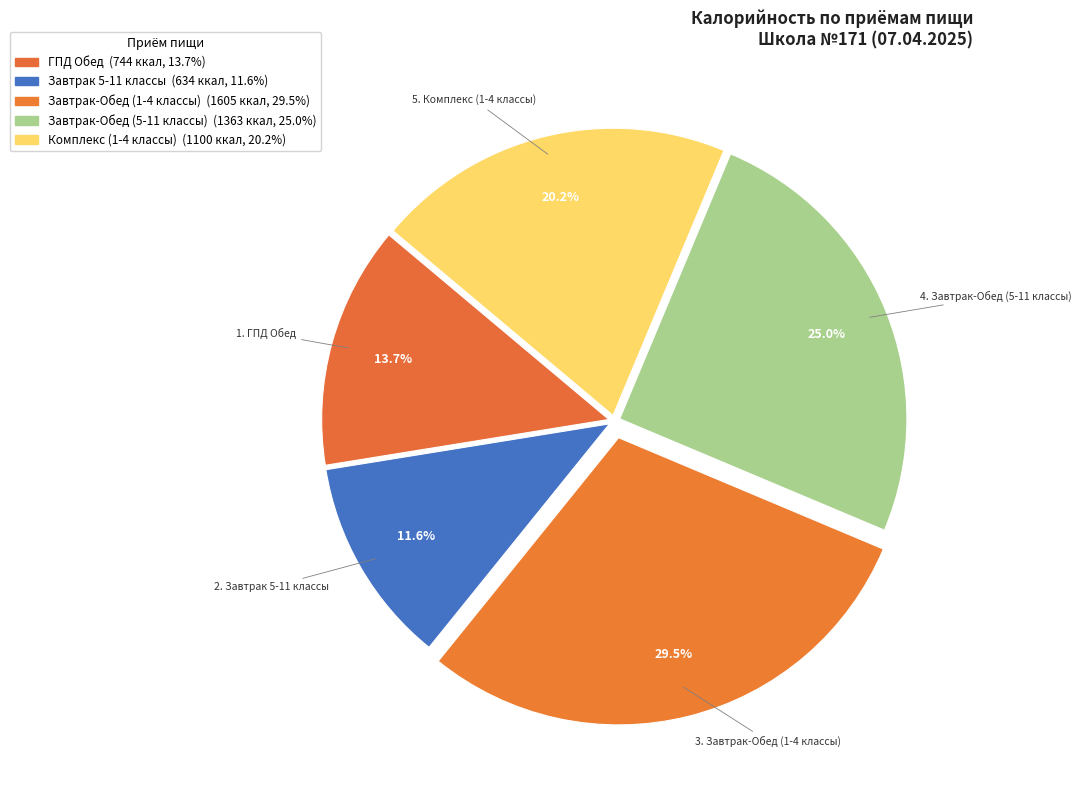

To the nearest percent, what is the difference between the Завтрак-Обед (5-11 классы) and Завтрак-Обед (1-4 классы) slice percentages?

4%